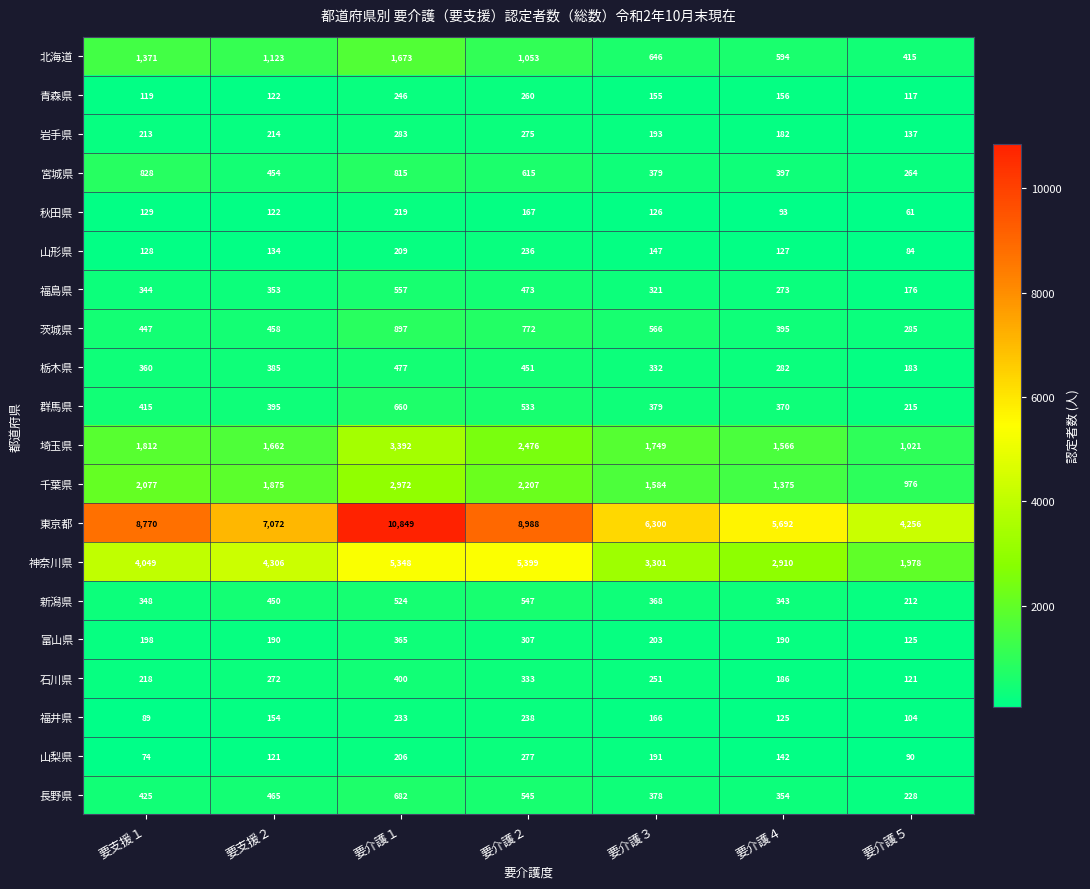

What is the difference between the maximum and minimum values in the 山梨県 series?

203